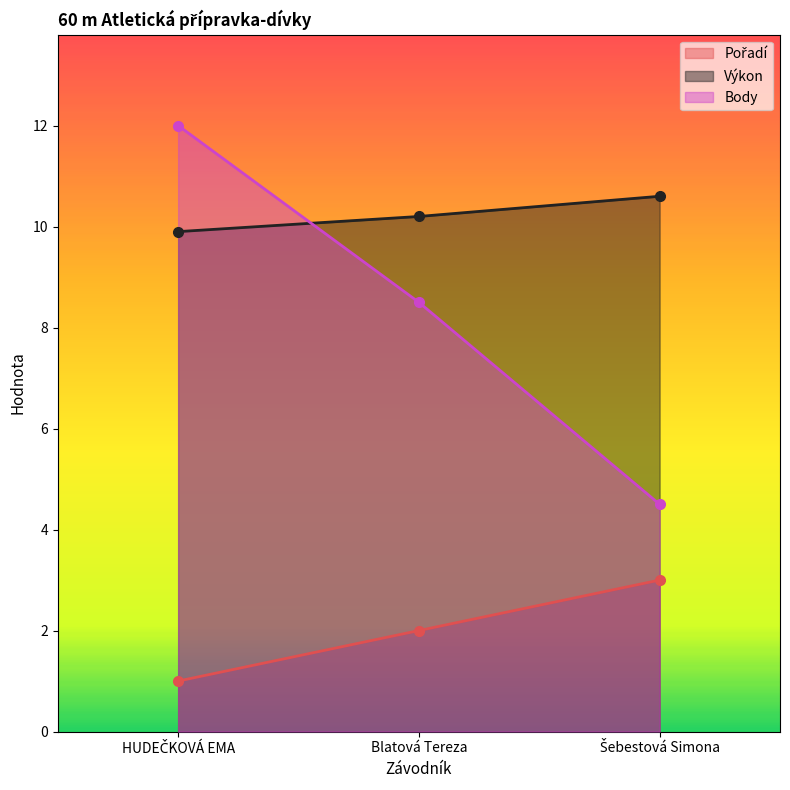

What is the minimum value for Pořadí?

1.0